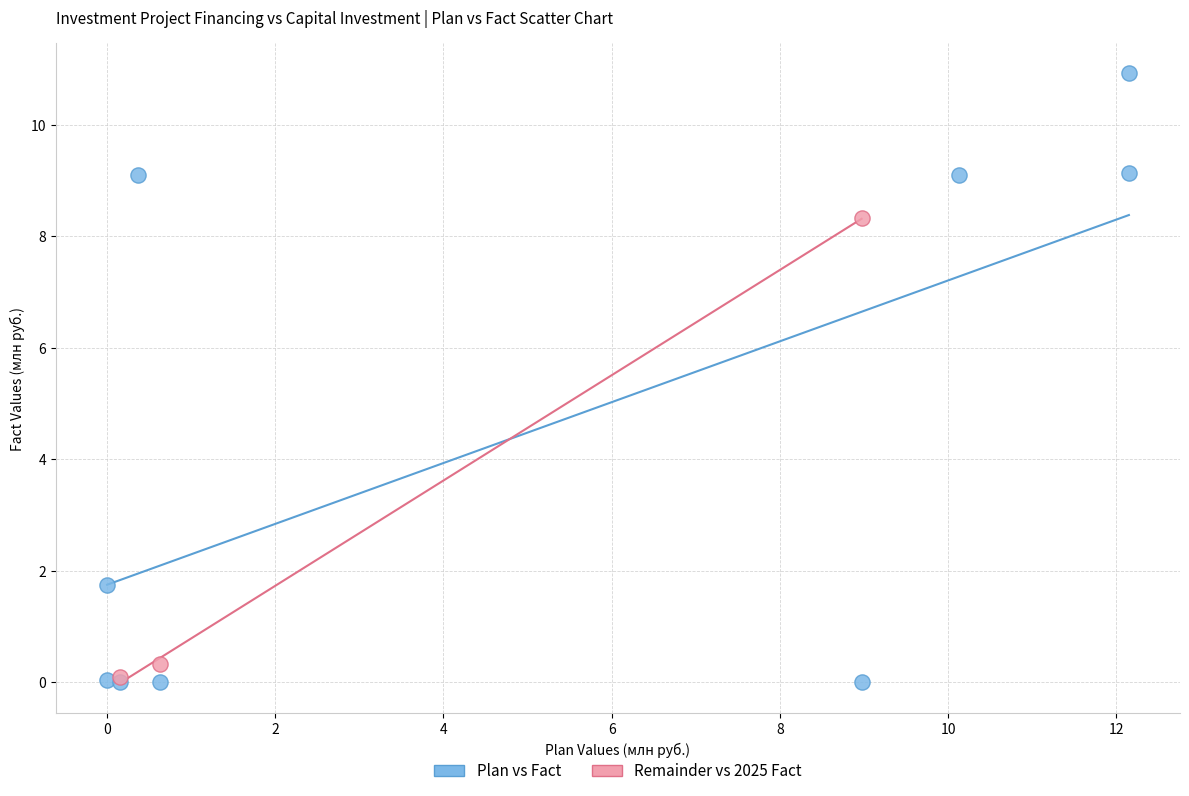

Which series has the widest spread of Y values?

Plan vs Fact